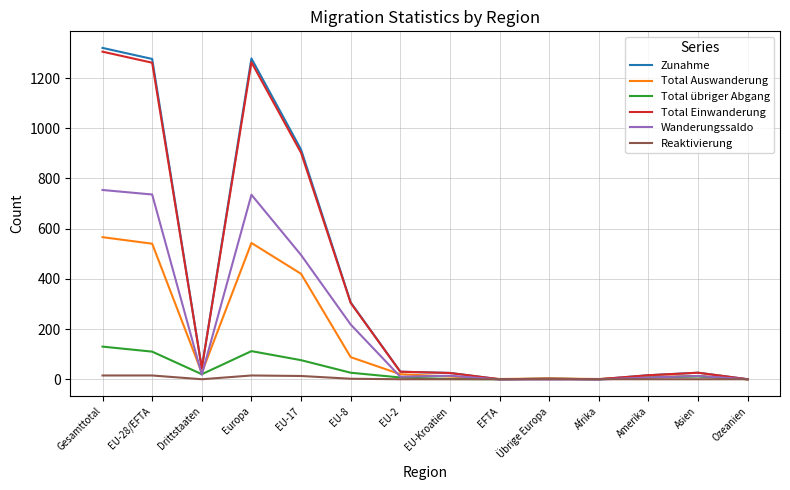

What is the spread (max minus min) of values at EU-Kroatien?

25